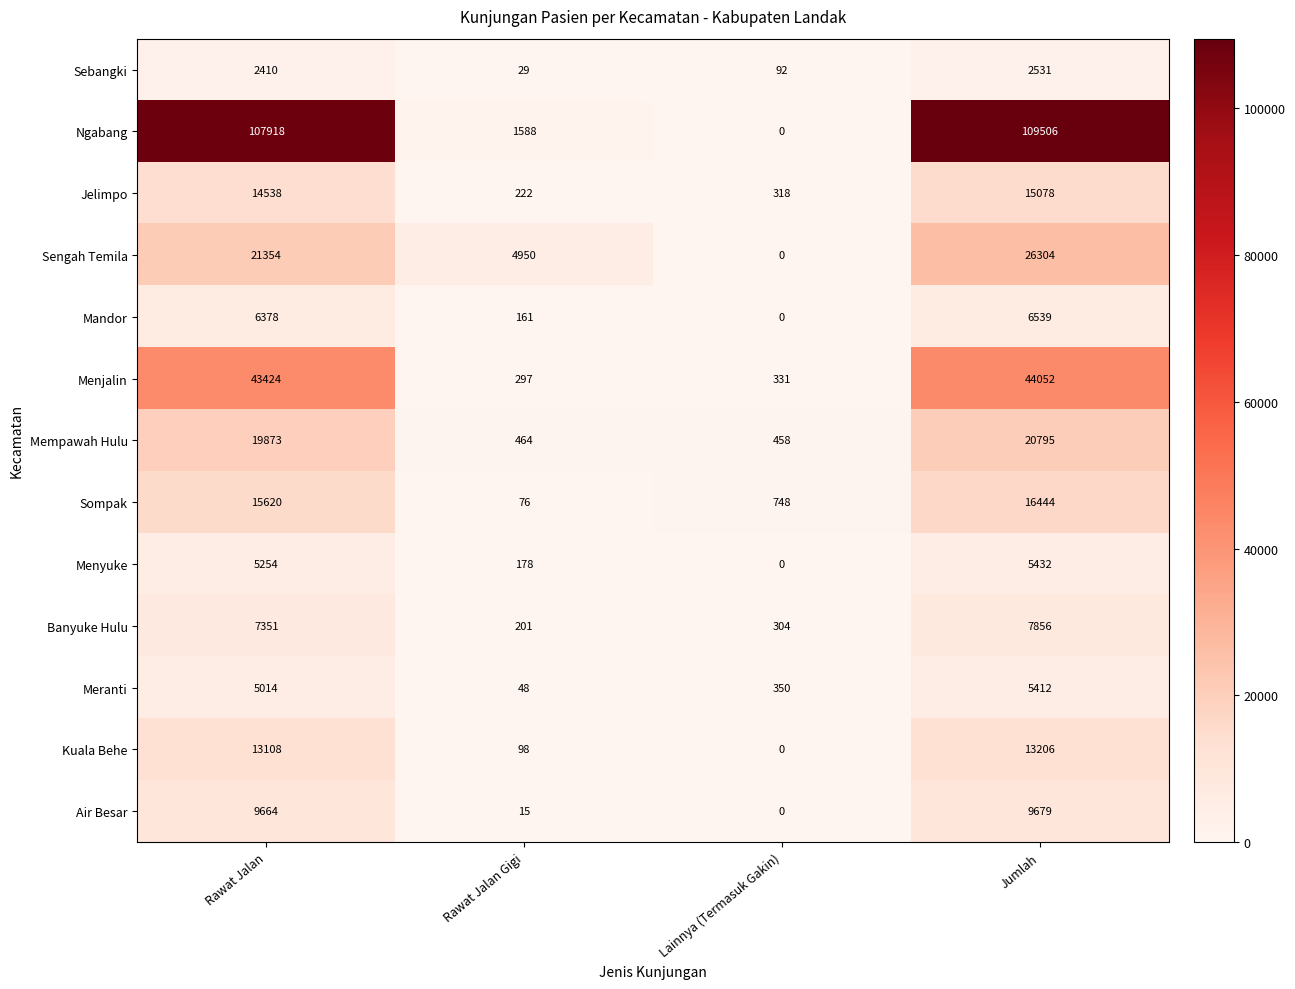

What is the difference between the highest and lowest values at Lainnya (Termasuk Gakin)?

748